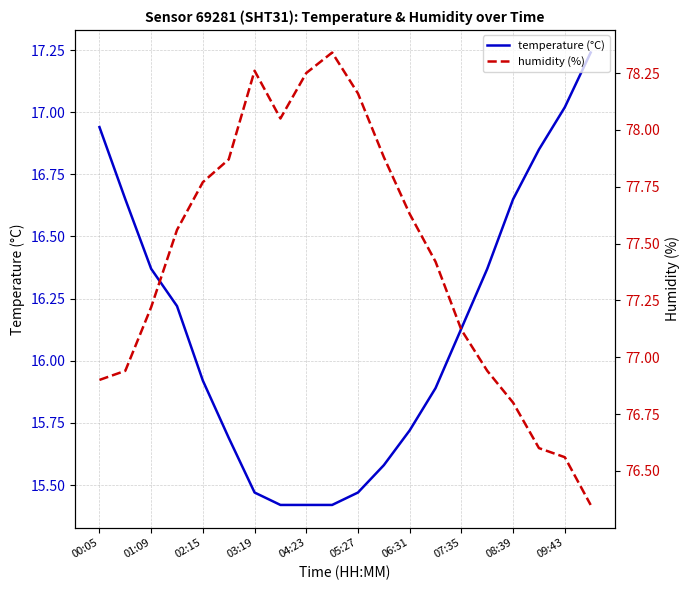

How many data points in humidity (%) are less than 77?

7